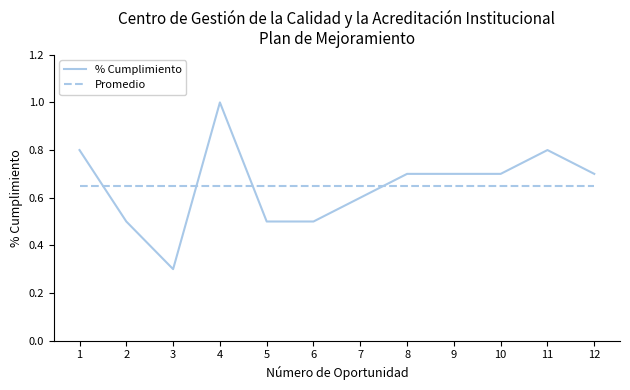

Which series changed the most between 11 and 12?

% Cumplimiento